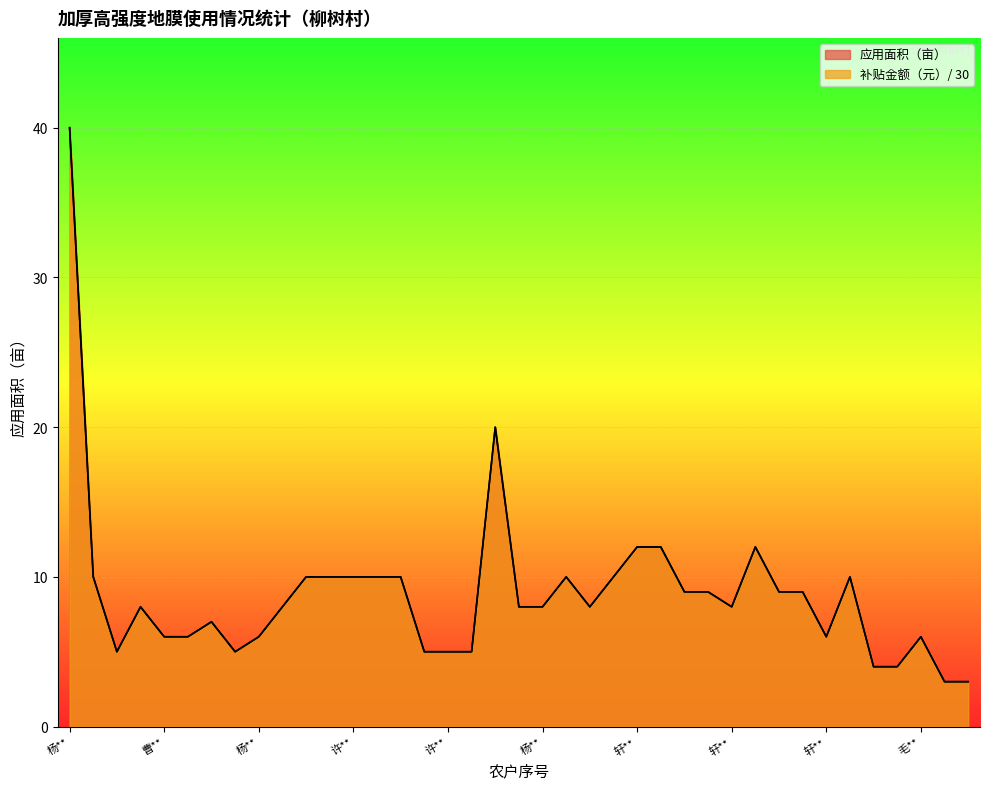

What is the total value across all series at 仇**?

16